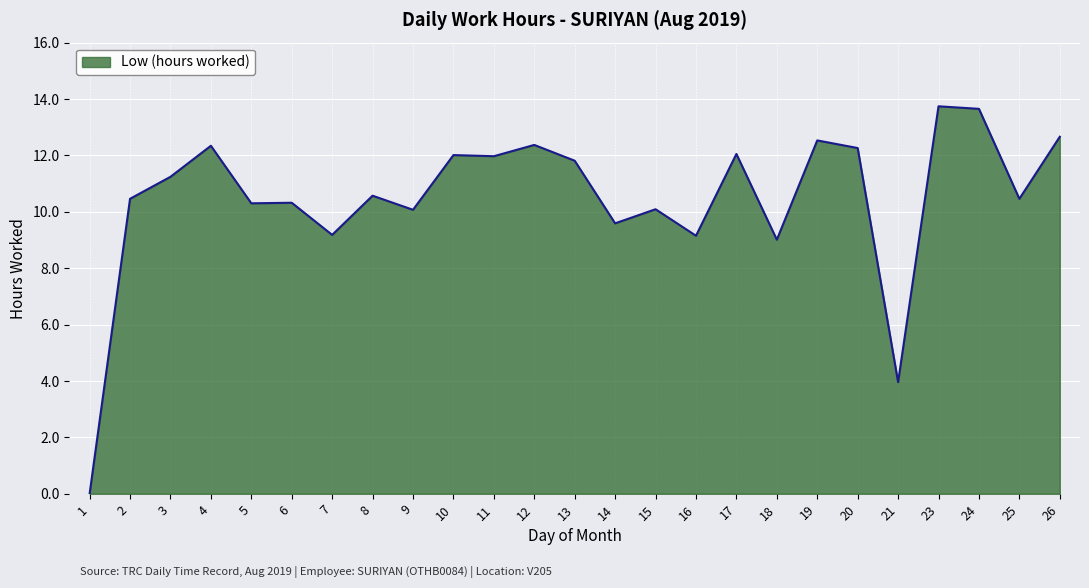

At which label is the value closest to 6?

21